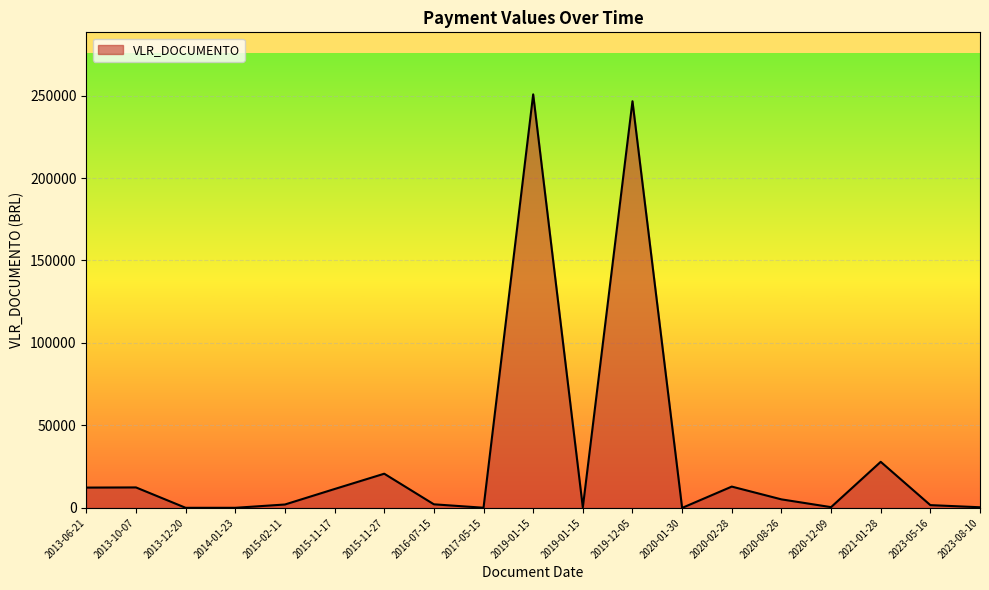

What value does the data have at 2020-01-30?

20.1